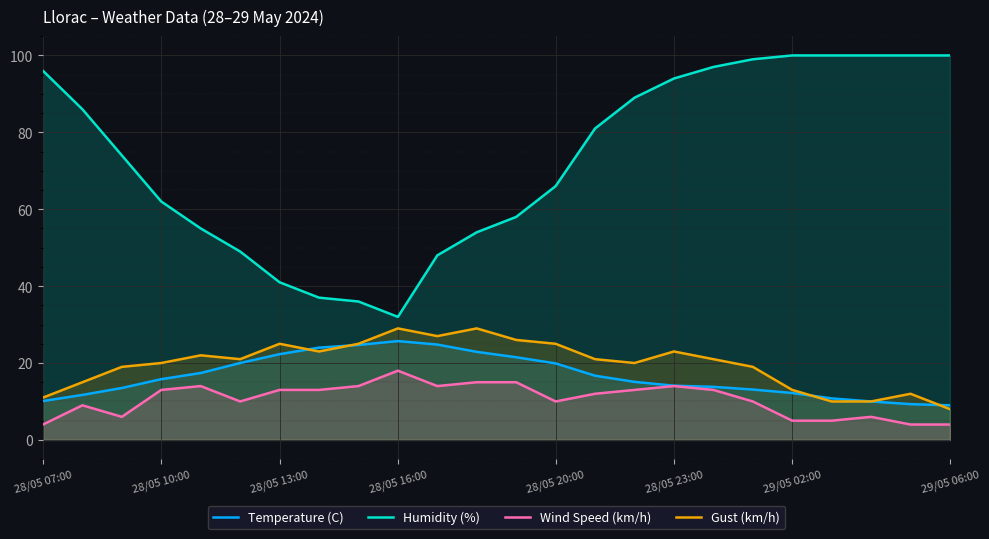

Reading left to right, list all the values displayed in this chart.

Temperature (C): 10.1	11.7	13.5	15.8	17.4	20.0	22.3	24.0	24.7	25.7	24.8	22.9	21.5	19.9	16.7	15.1	14.1	13.8	13.1	12.2	10.8	10.0	9.3	9.0
Humidity (%): 96.0	86.0	74.0	62.0	55.0	49.0	41.0	37.0	36.0	32.0	48.0	54.0	58.0	66.0	81.0	89.0	94.0	97.0	99.0	100.0	100.0	100.0	100.0	100.0
Wind Speed (km/h): 4.0	9.0	6.0	13.0	14.0	10.0	13.0	13.0	14.0	18.0	14.0	15.0	15.0	10.0	12.0	13.0	14.0	13.0	10.0	5.0	5.0	6.0	4.0	4.0
Gust (km/h): 11.0	15.0	19.0	20.0	22.0	21.0	25.0	23.0	25.0	29.0	27.0	29.0	26.0	25.0	21.0	20.0	23.0	21.0	19.0	13.0	10.0	10.0	12.0	8.0